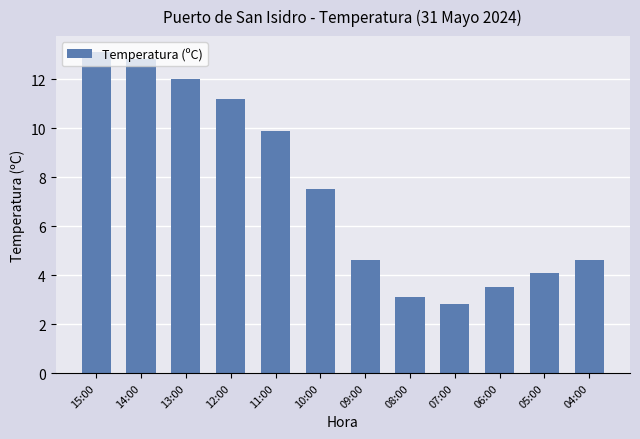

Count the number of data series in this chart.

1